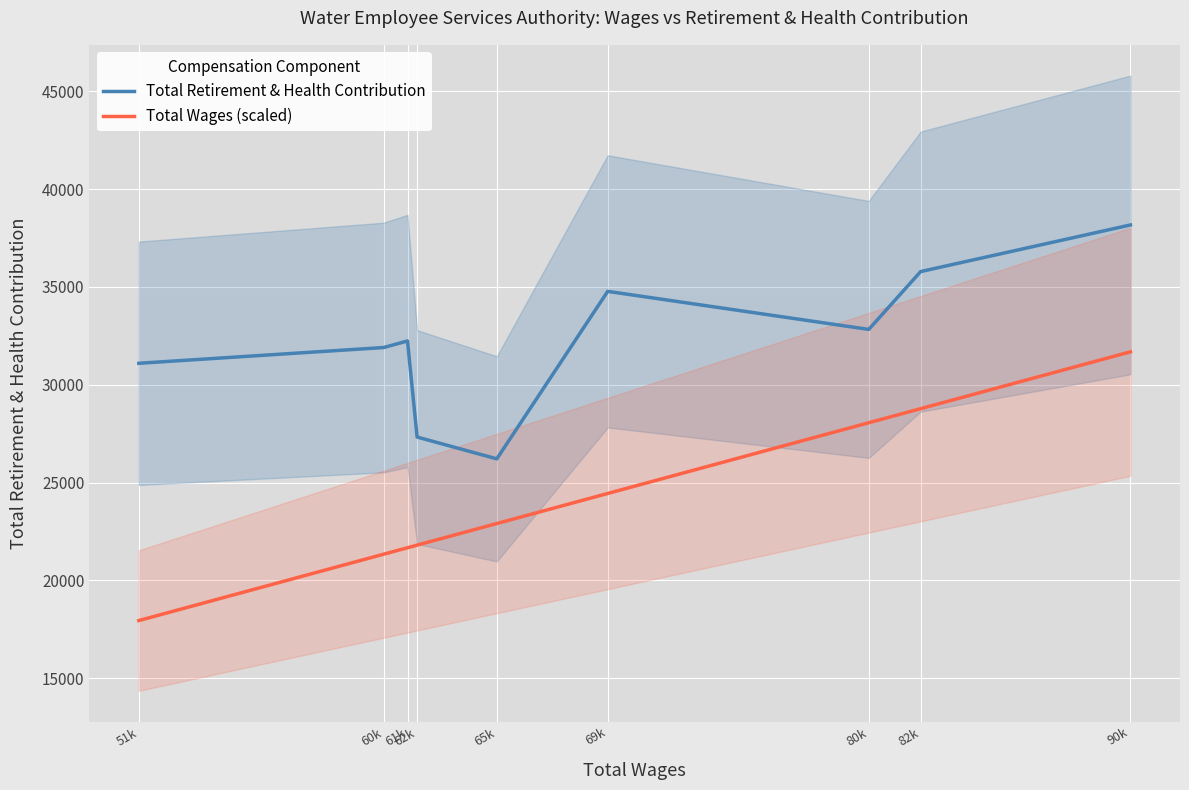

What is the value of the Total Retirement & Health Contribution point at the 4th from the left?

27330.0